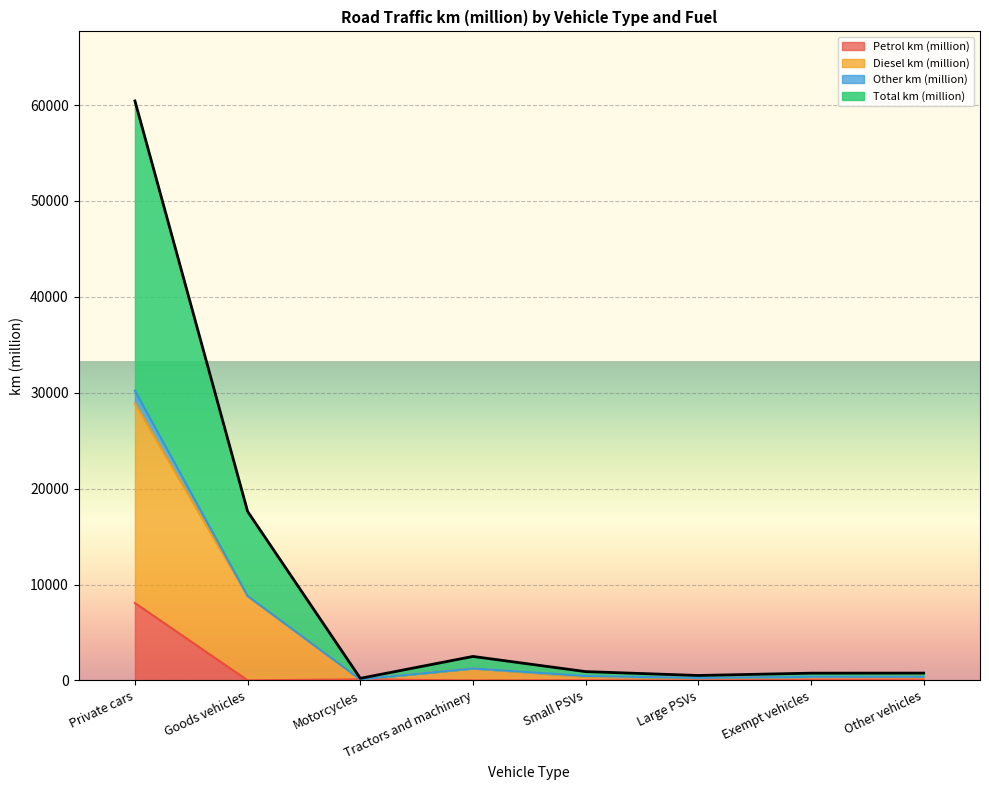

The value of Petrol km (million) at Large PSVs is 0. True or false?

True